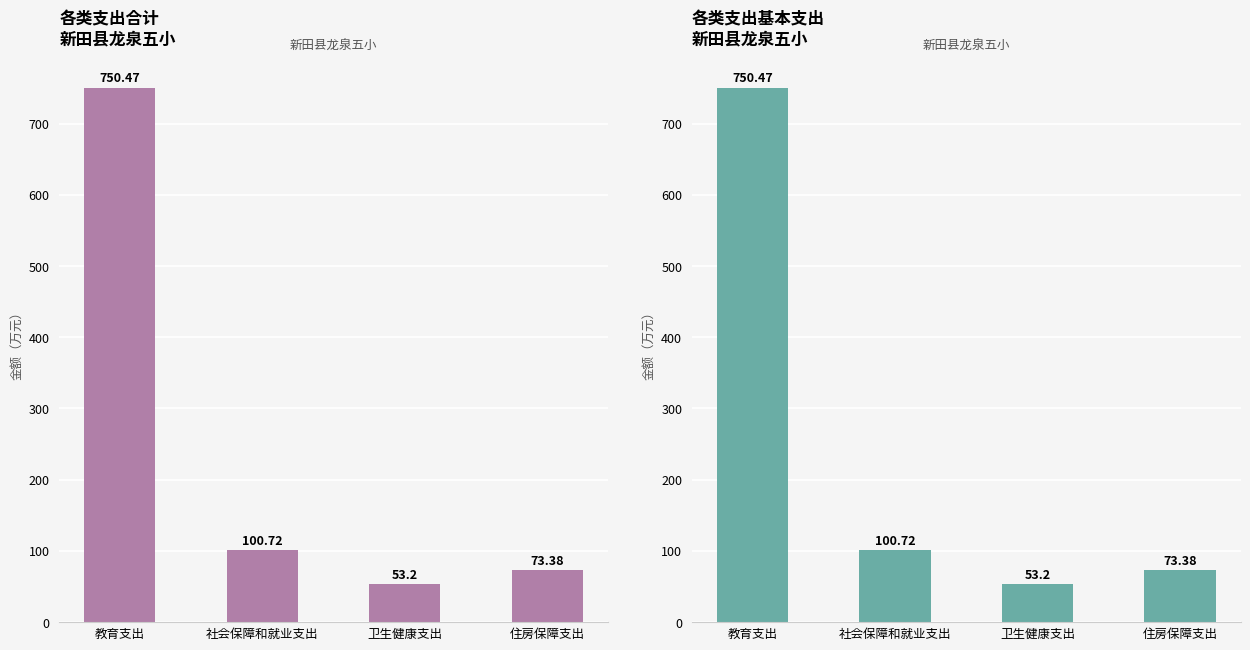

At which label does 基本支出 reach its minimum?

卫生健康支出